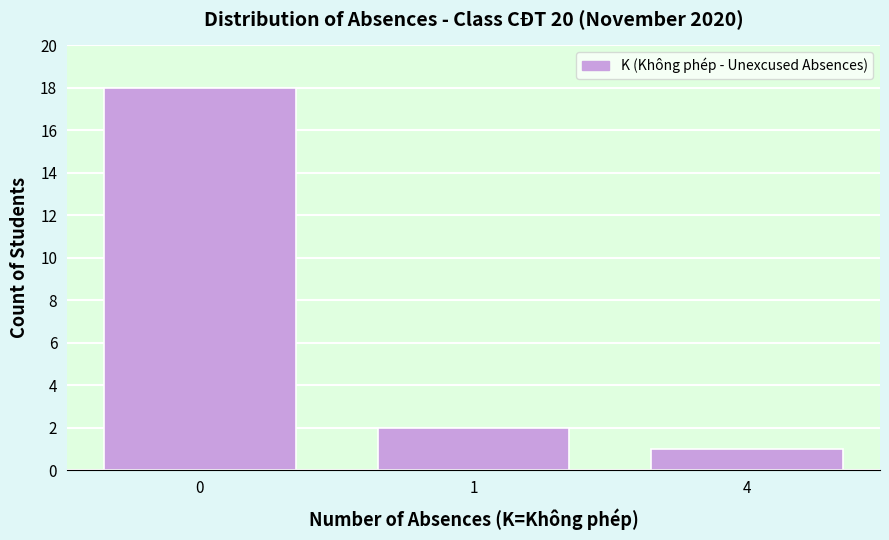

Reading left to right, list all the values displayed in this chart.

0=18	1=2	4=1